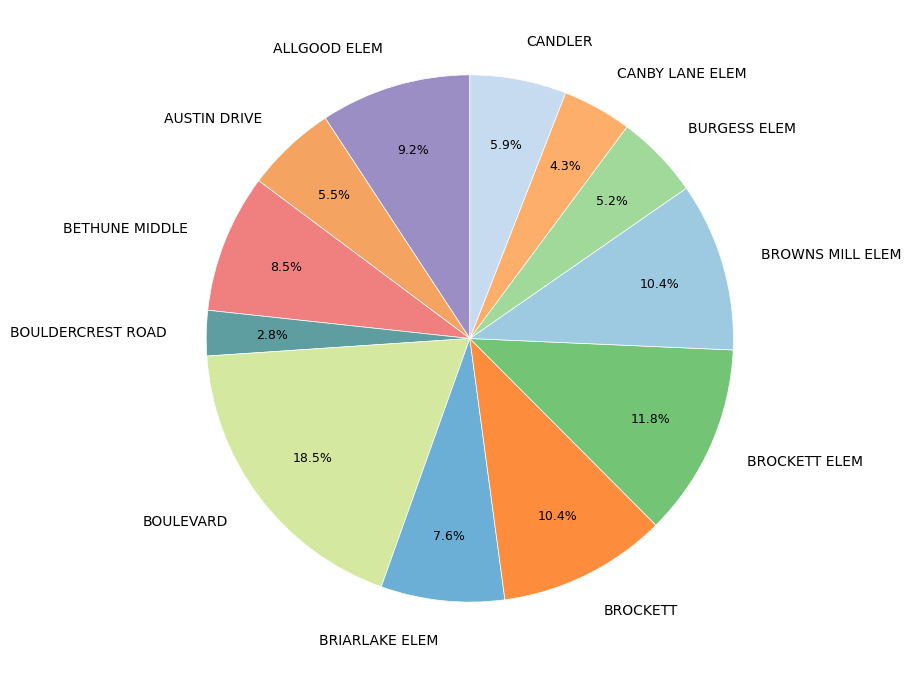

Do ALLGOOD ELEM and BRIARLAKE ELEM together represent more than half of the pie?

No